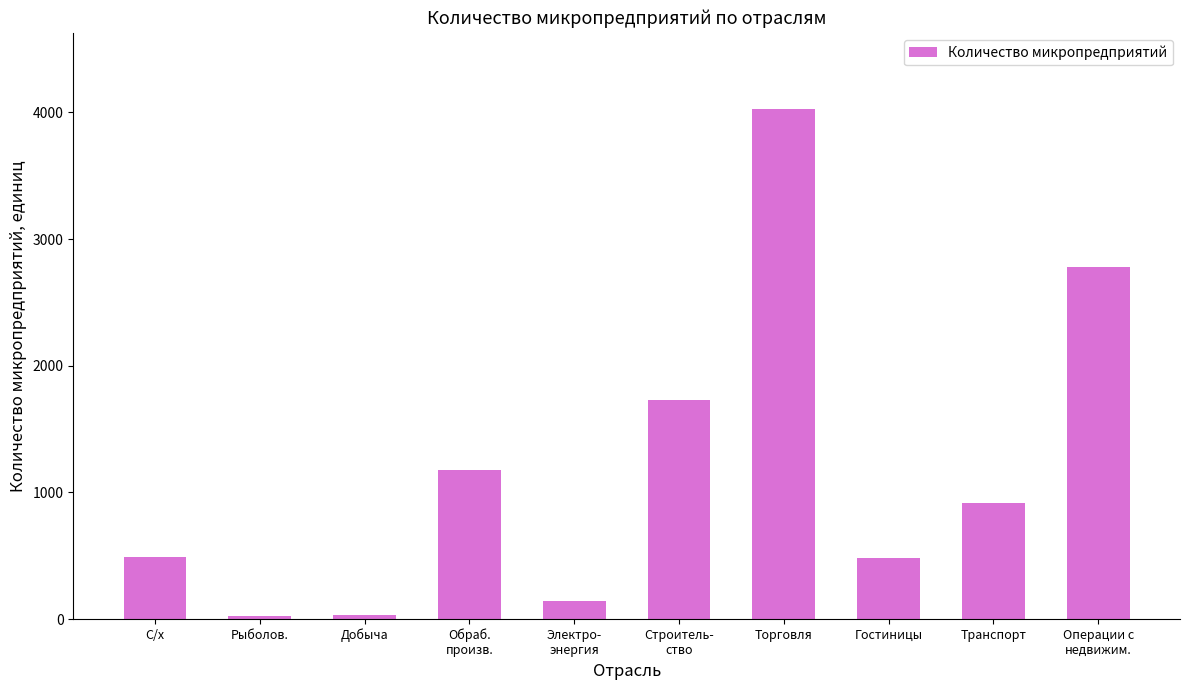

What is the label of the 2nd bar from the left?

Рыболов.